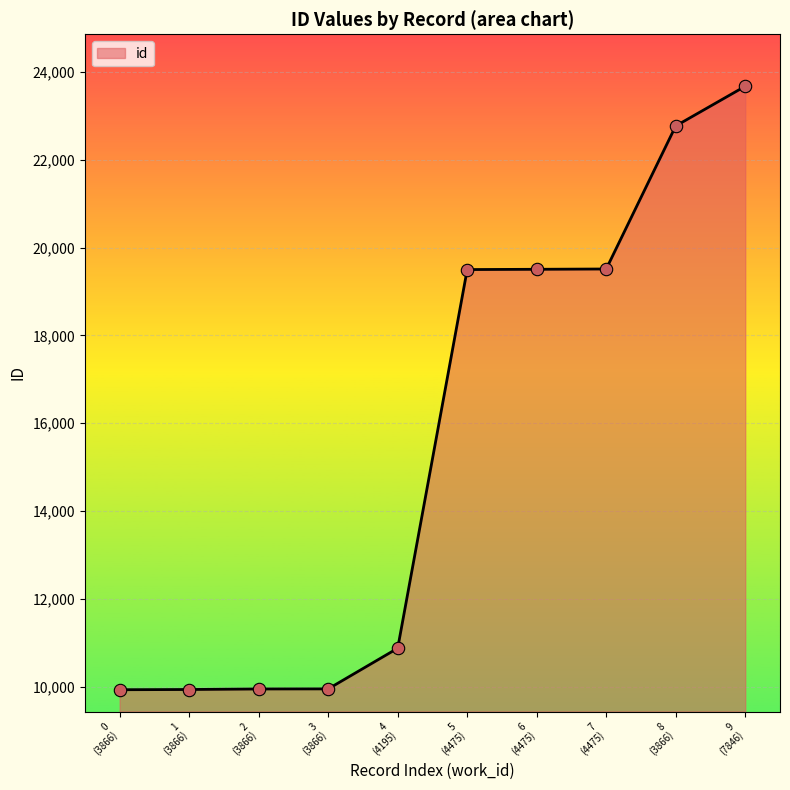

What is the smallest value displayed?

9930